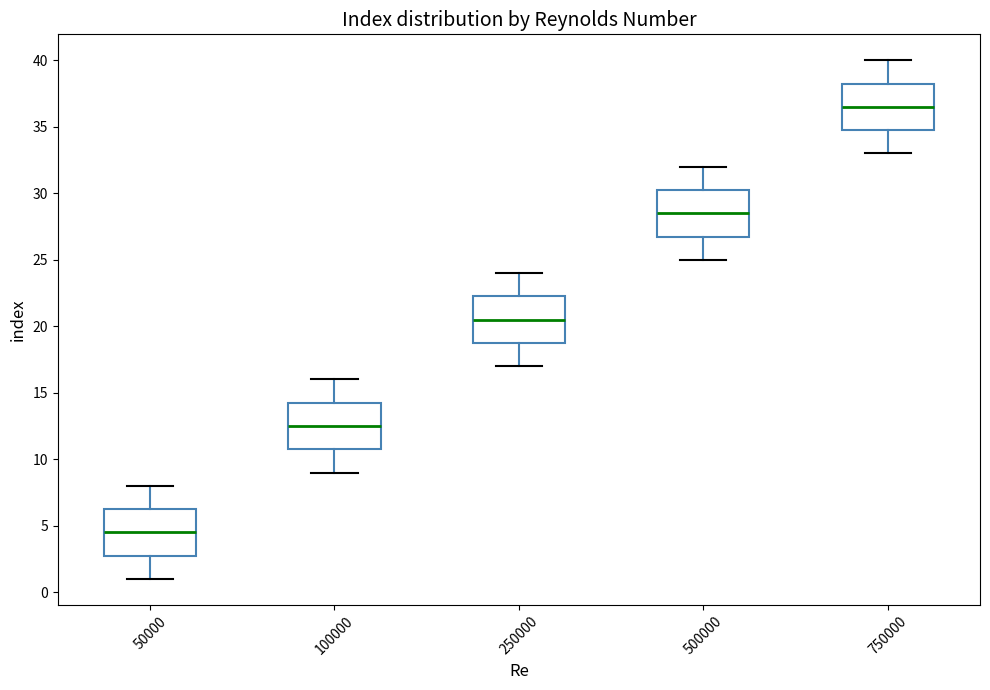

Reading left to right, read every box against the y-axis: the position of its median line, the range the box covers, and the ends of its whiskers. The values are not printed on the chart, so give them approximately, as read against the axis.

50000: median 4.5, box 3.0 to 6.5, whiskers 1.0 to 8.0
100000: median 12.5, box 11.0 to 14.5, whiskers 9.0 to 16.0
250000: median 20.5, box 19.0 to 22.5, whiskers 17.0 to 24.0
500000: median 28.5, box 27.0 to 30.5, whiskers 25.0 to 32.0
750000: median 36.5, box 35.0 to 38.5, whiskers 33.0 to 40.0